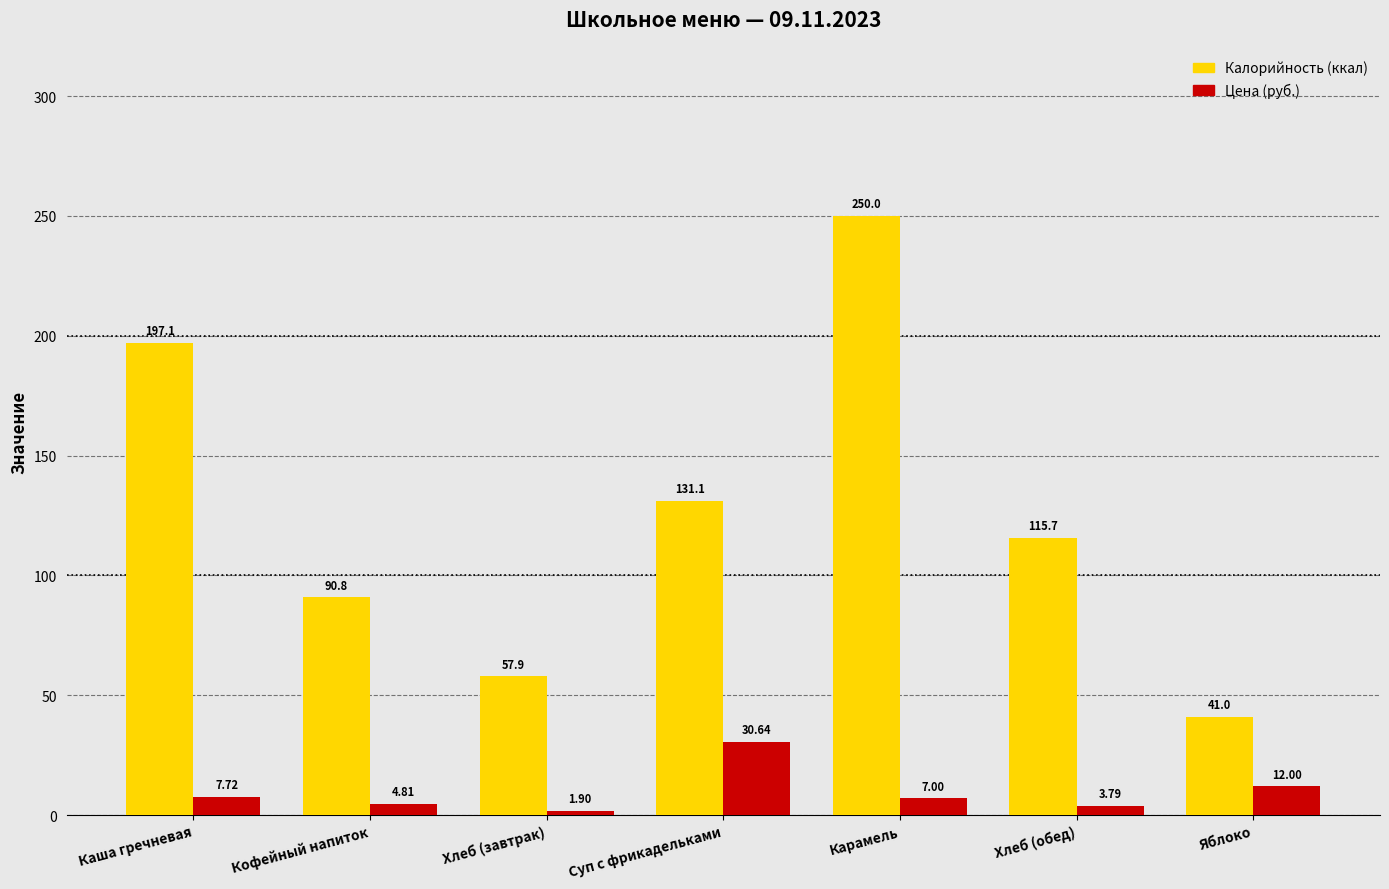

What is the total value across all series at Хлеб (завтрак)?

59.8